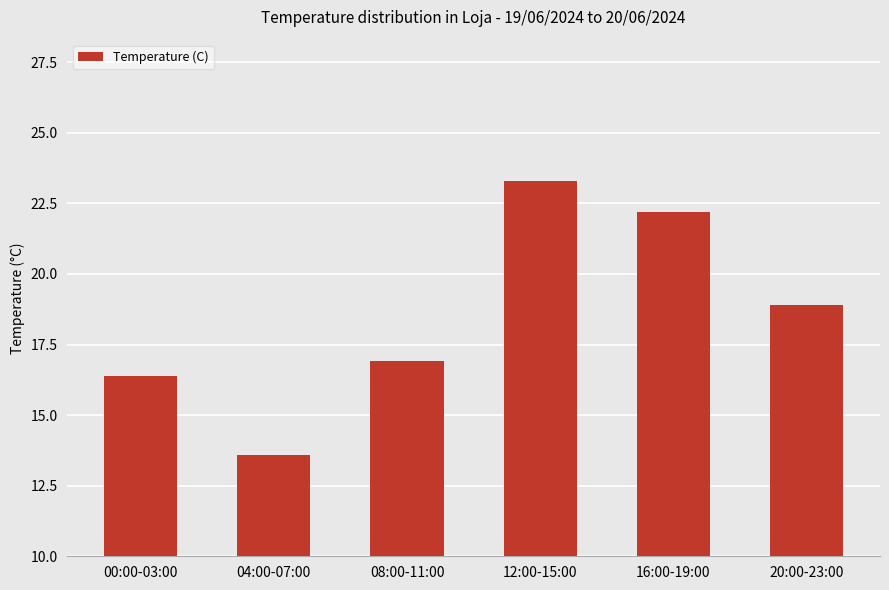

What is the change in value from 08:00-11:00 to 12:00-15:00?

+6.4